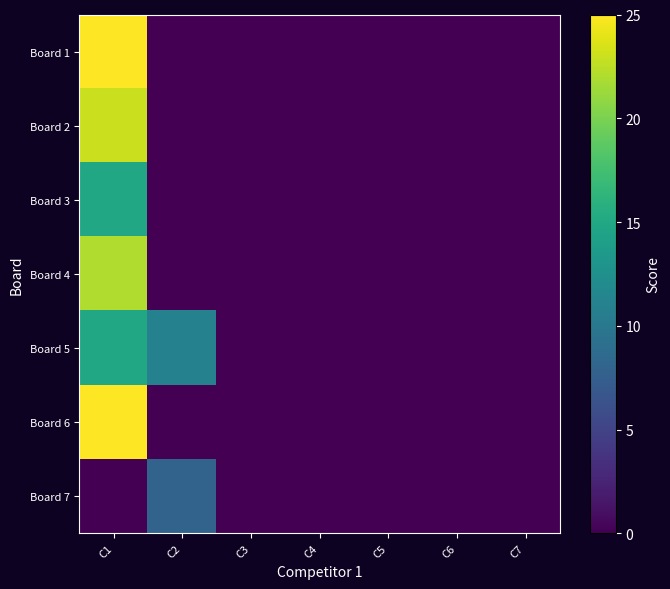

Between C5 and C1, which is larger?

C1